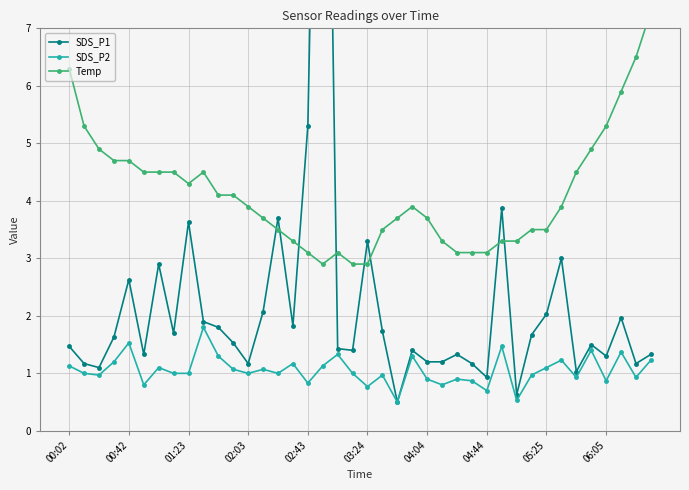

The value of SDS_P2 at 04:04 is 0.9. True or false?

True